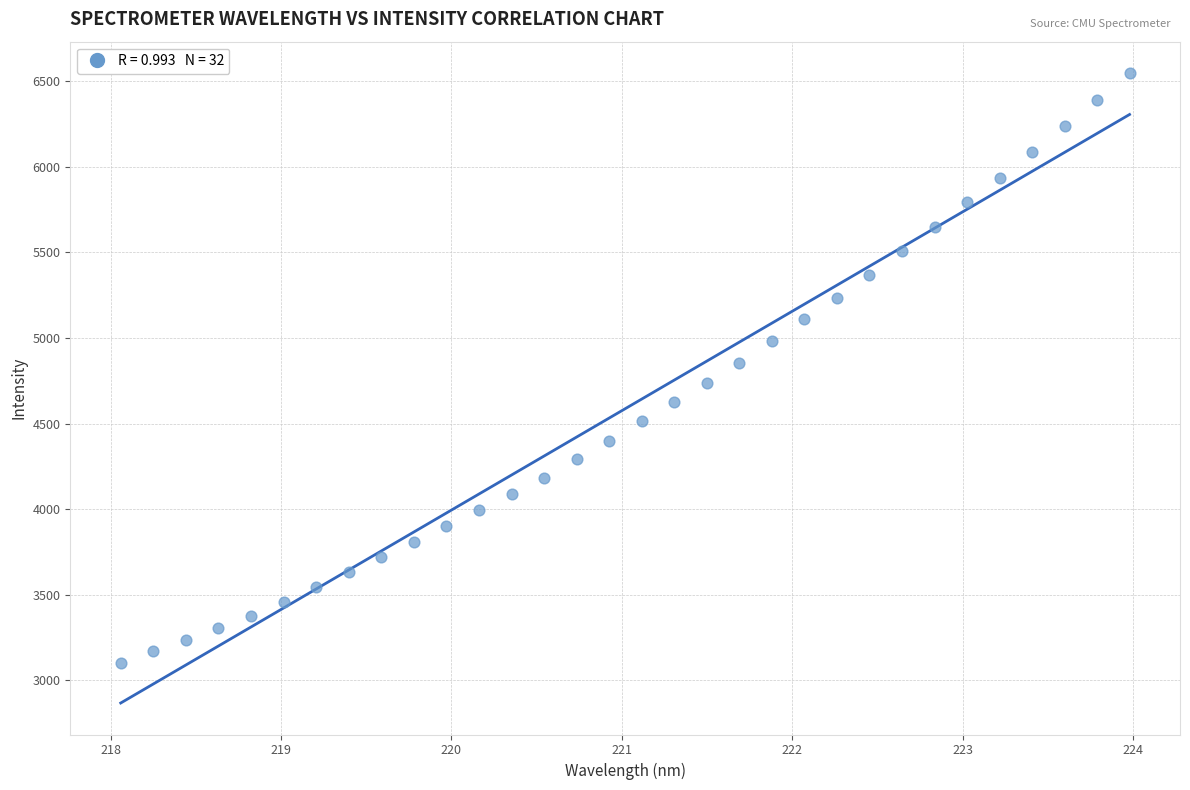

What is the range of Y values (max minus min)?

3444.6